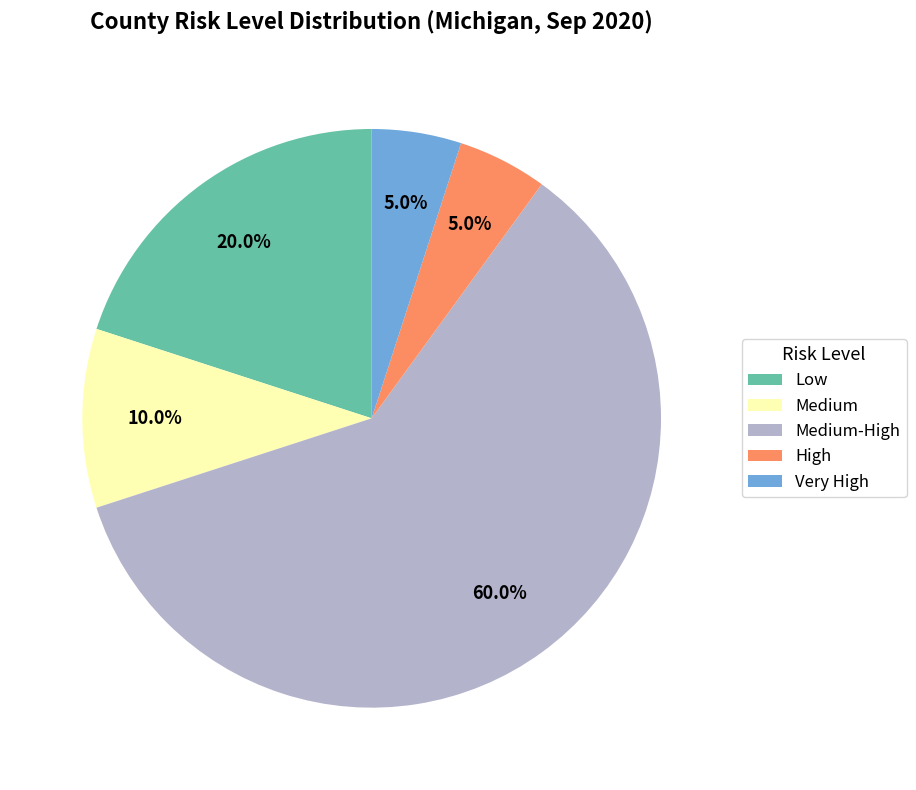

How many slices are in this pie chart?

5